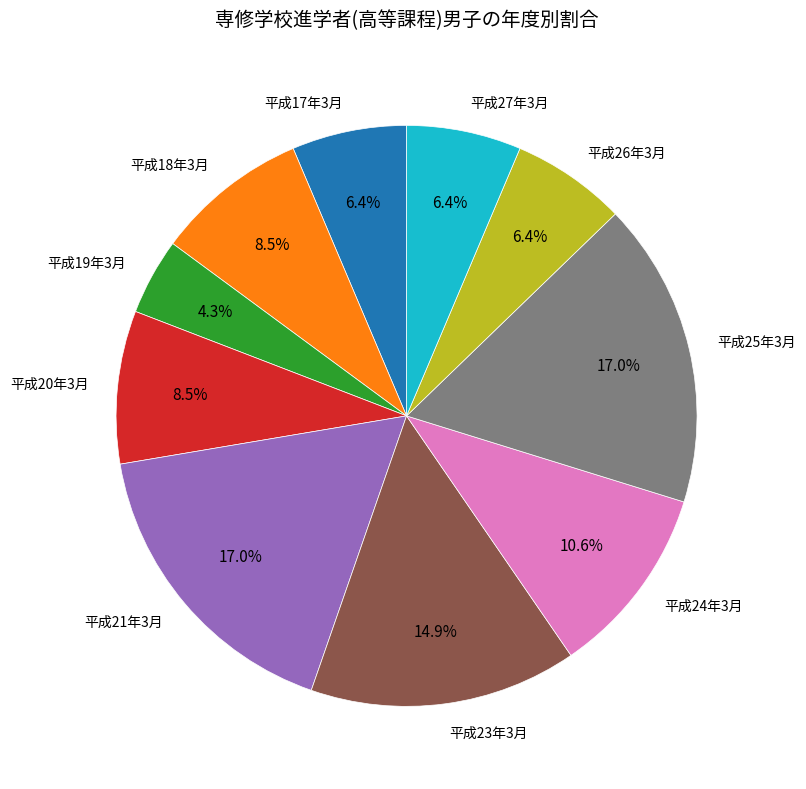

What percentage is NOT represented by 平成21年3月?

83.0%